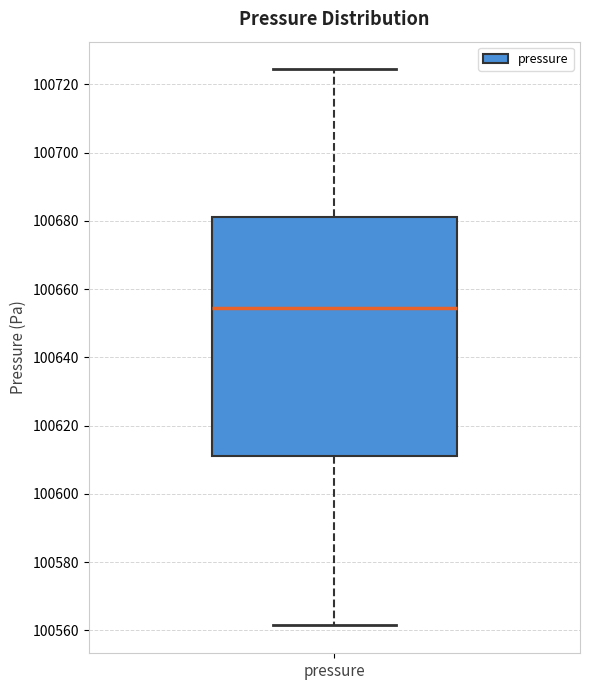

Read this box plot against the y-axis: the position of the median line, the range covered by the box, and the ends of both whiskers. The values are not printed on the chart, so give them approximately, as read against the axis.

median 100654, box 100612 to 100682, whiskers 100562 to 100724